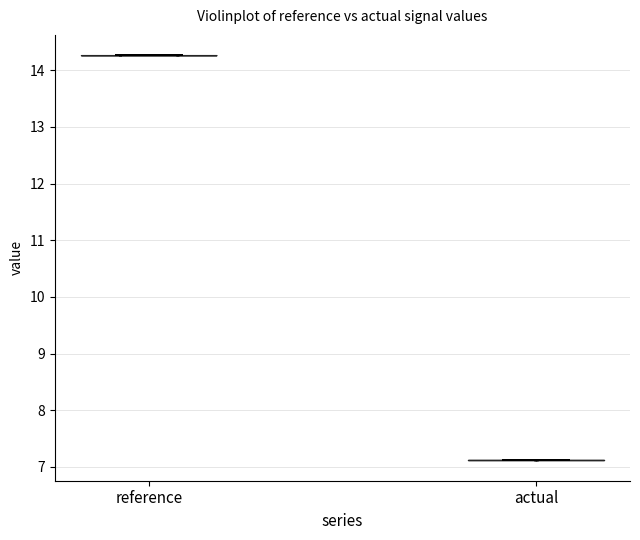

Reading left to right, read every violin against the y-axis: where its median line is, and the lowest and highest points it reaches. The values are not printed on the chart, so give them approximately, as read against the axis.

reference: median line 14.3, lowest point 14.3, highest point 14.3
actual: median line 7.1, lowest point 7.1, highest point 7.1